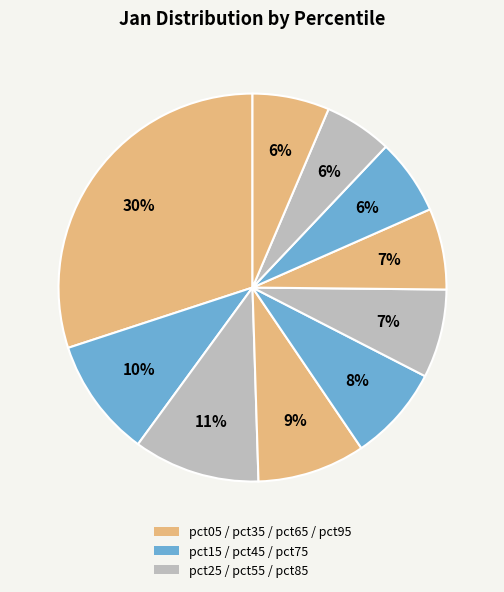

How many segments does this pie chart have?

10